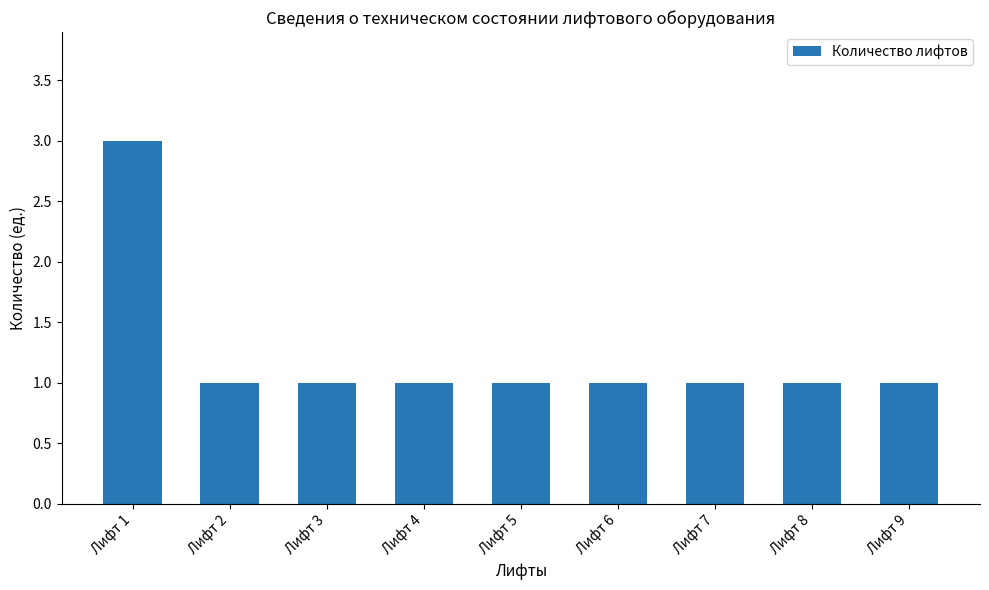

What is the value of the 9th bar from the left?

1